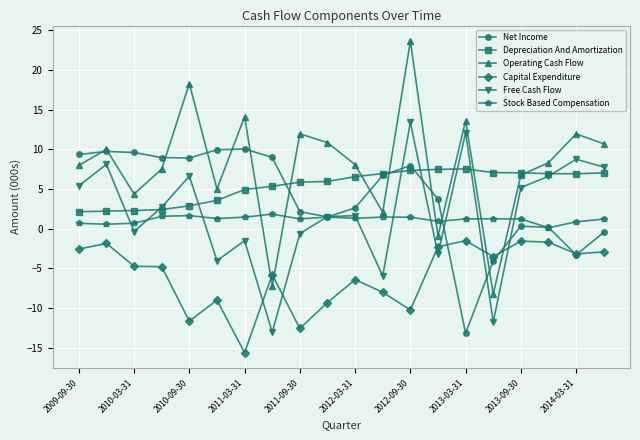

How many lines are shown in the chart?

6